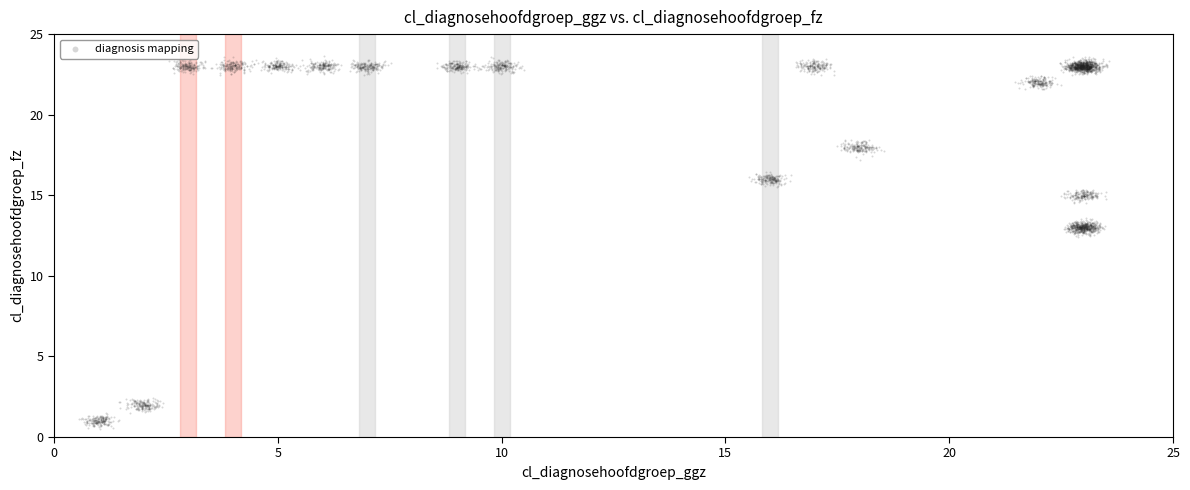

What is the range of X values (max minus min)?

23.0